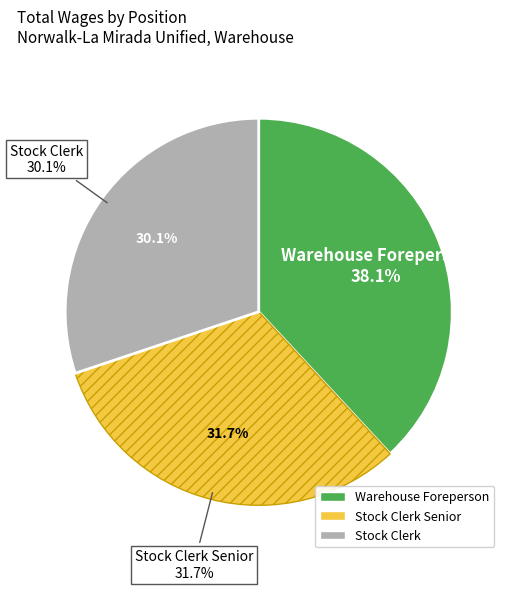

The Stock Clerk Senior slice represents 21% of the pie. True or false?

False